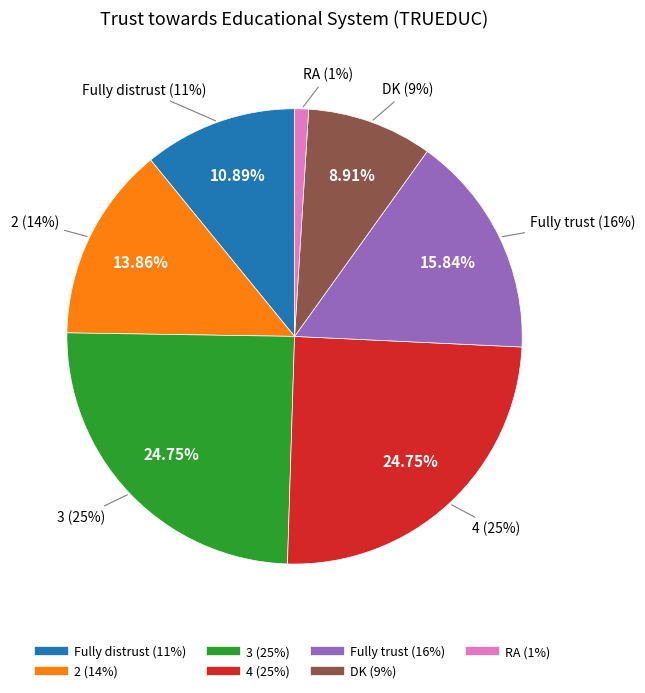

What is the smallest slice in the pie chart?

RA